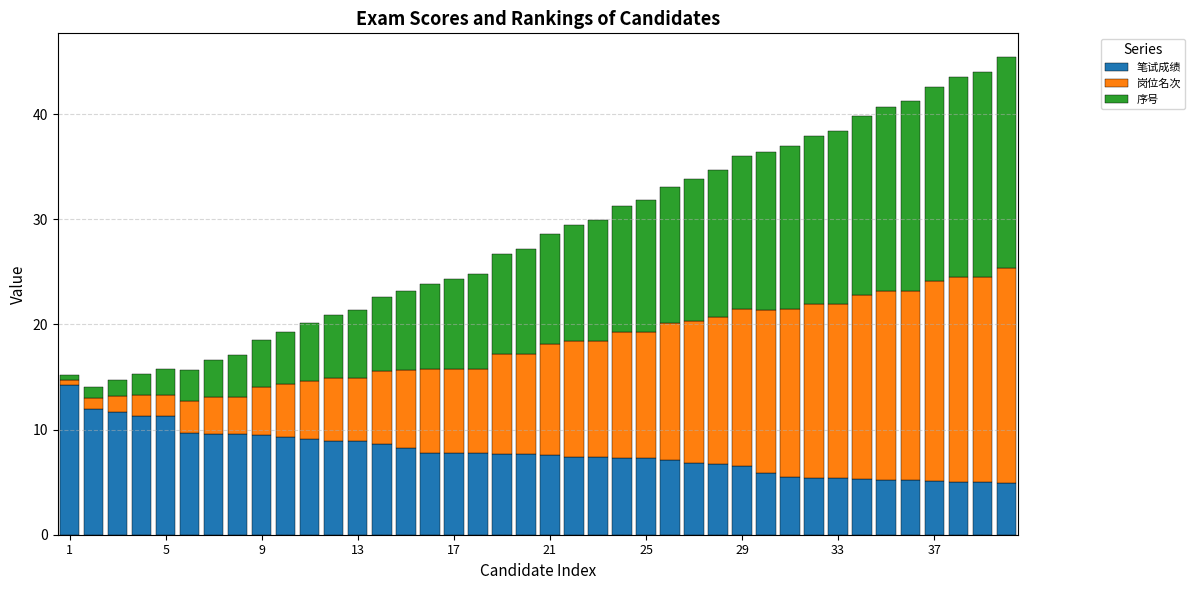

What are all the series names shown in the legend?

笔试成绩, 岗位名次, 序号